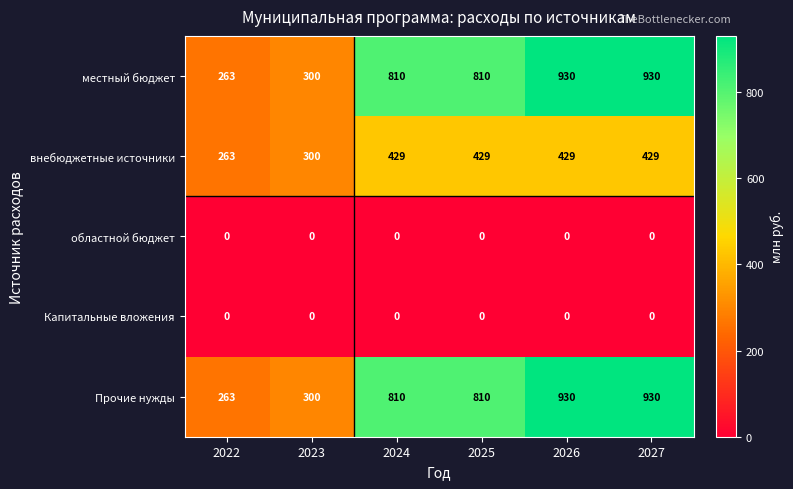

Reading left to right, extract all data points from this chart.

местный бюджет: 263	300	810	810	930	930
внебюджетные источники: 263	300	429	429	429	429
областной бюджет: 0	0	0	0	0	0
Капитальные вложения: 0	0	0	0	0	0
Прочие нужды: 263	300	810	810	930	930